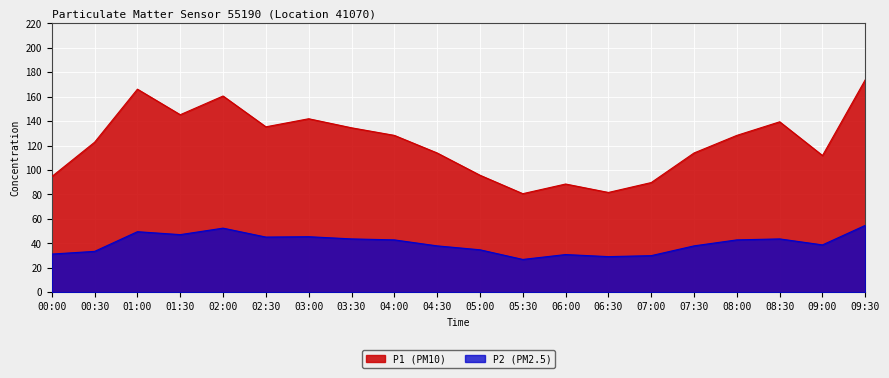

In P2, how many points are lower than both neighbors (excluding endpoints)?

5